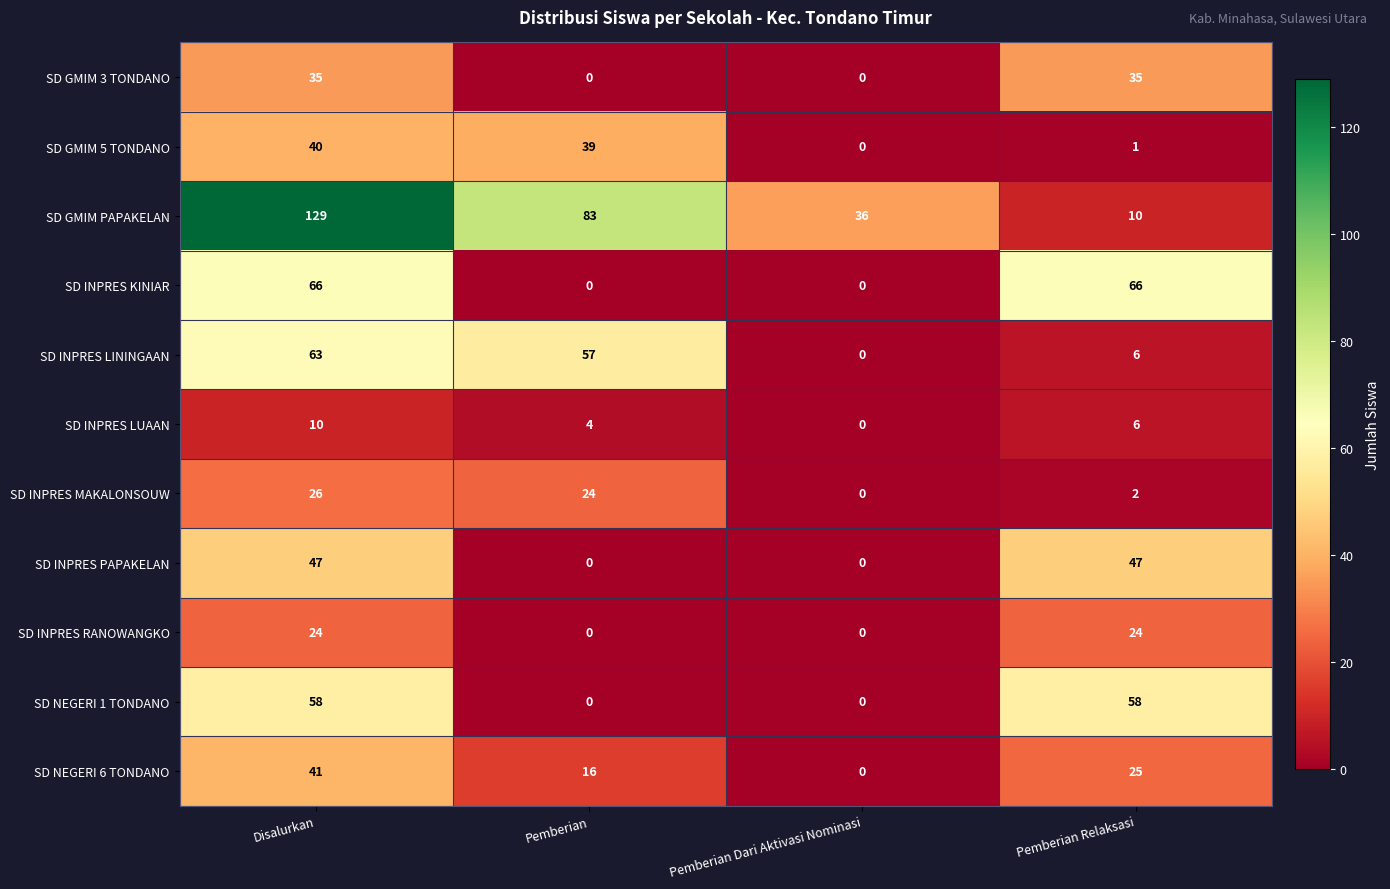

Rank the categories by SD INPRES LININGAAN value from highest to lowest.

Disalurkan, Pemberian, Pemberian Relaksasi, Pemberian Dari Aktivasi Nominasi